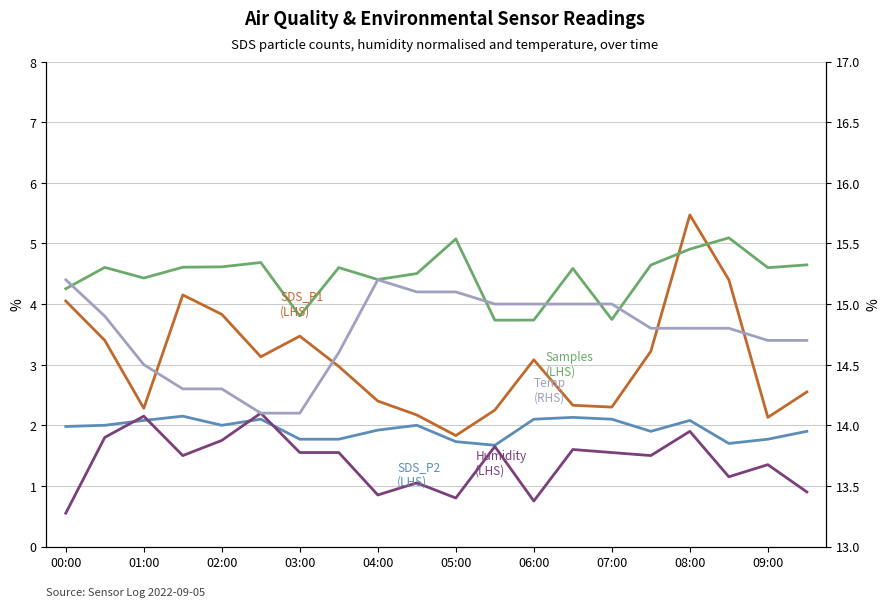

Is this an area chart (filled region under the line)?

No